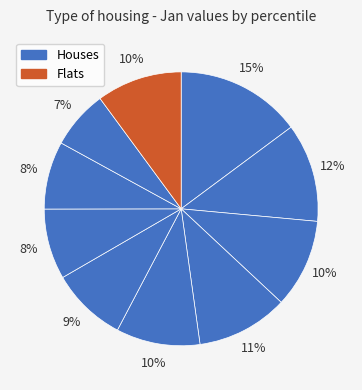

How many segments does this pie chart have?

10